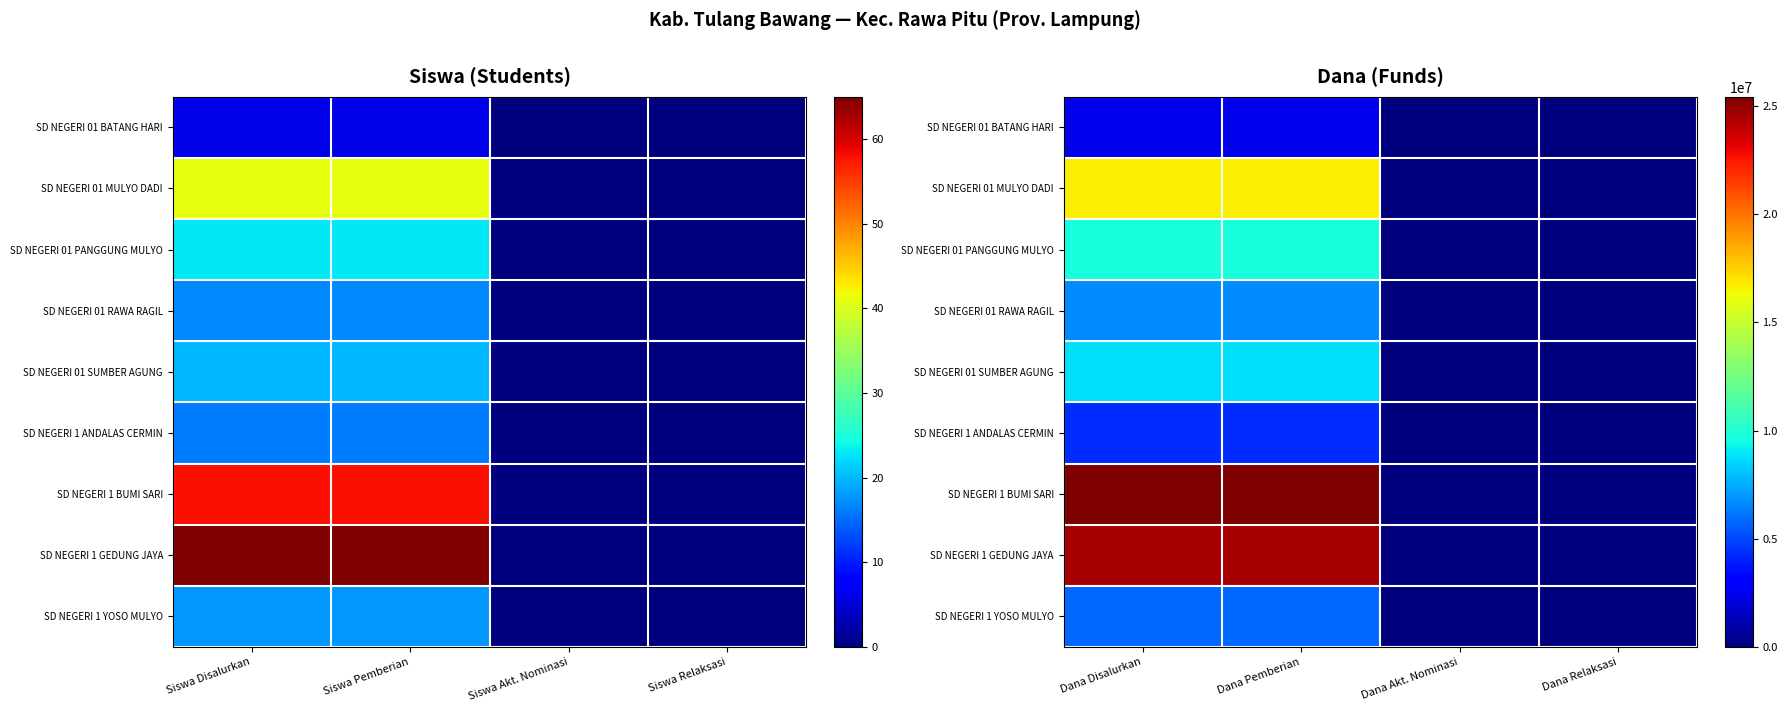

How many distinct data groups are displayed?

9